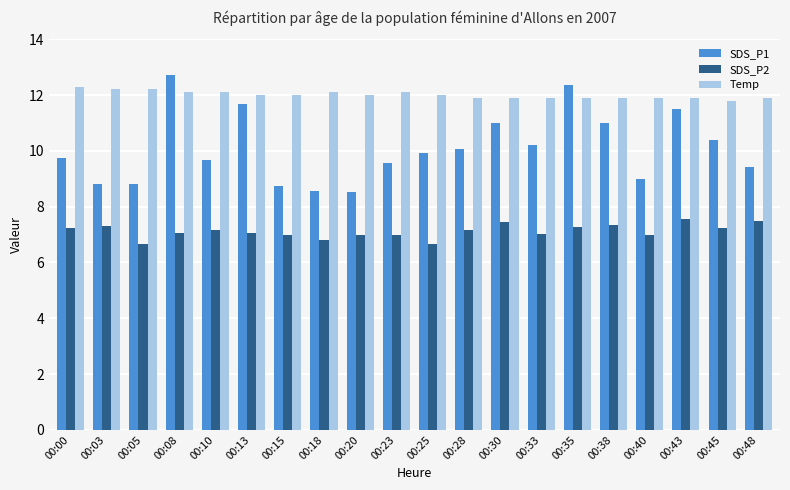

Count the number of data series in this chart.

3